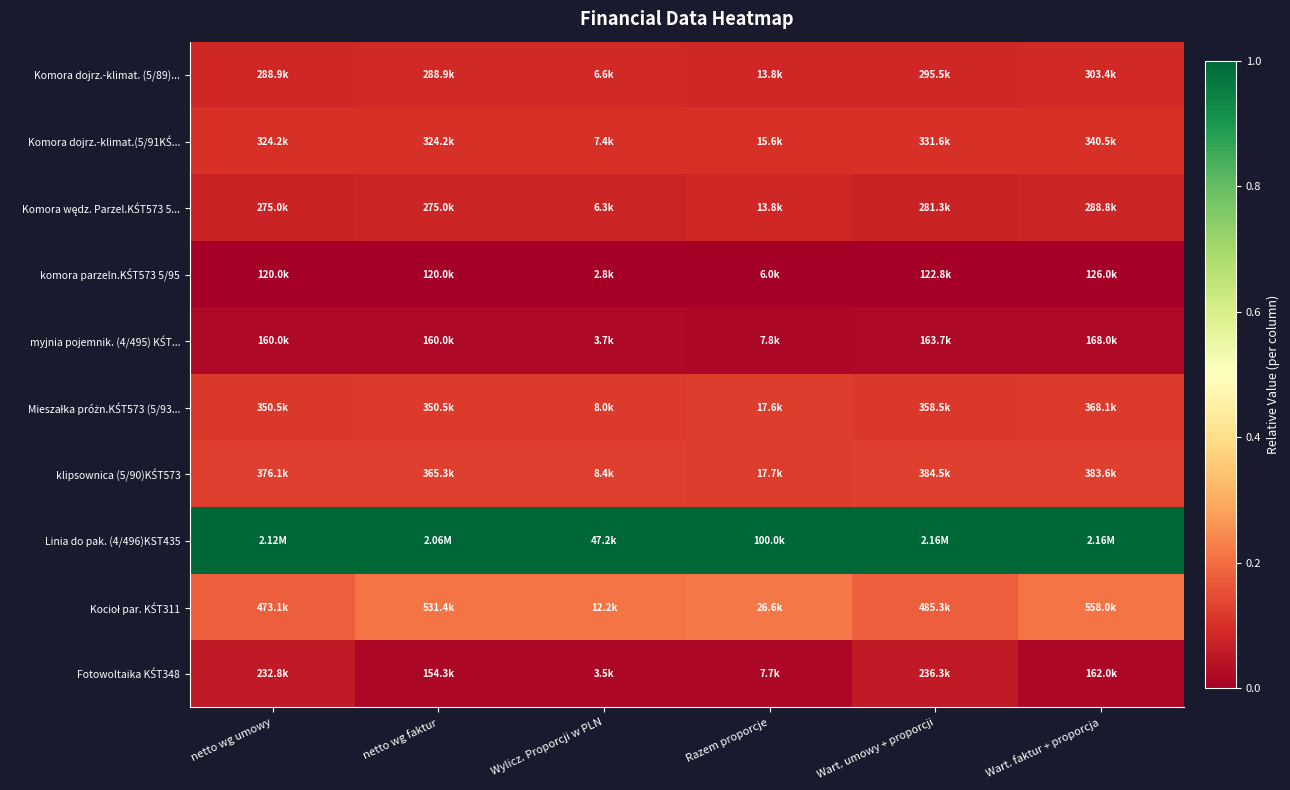

How many series are shown in this chart?

10